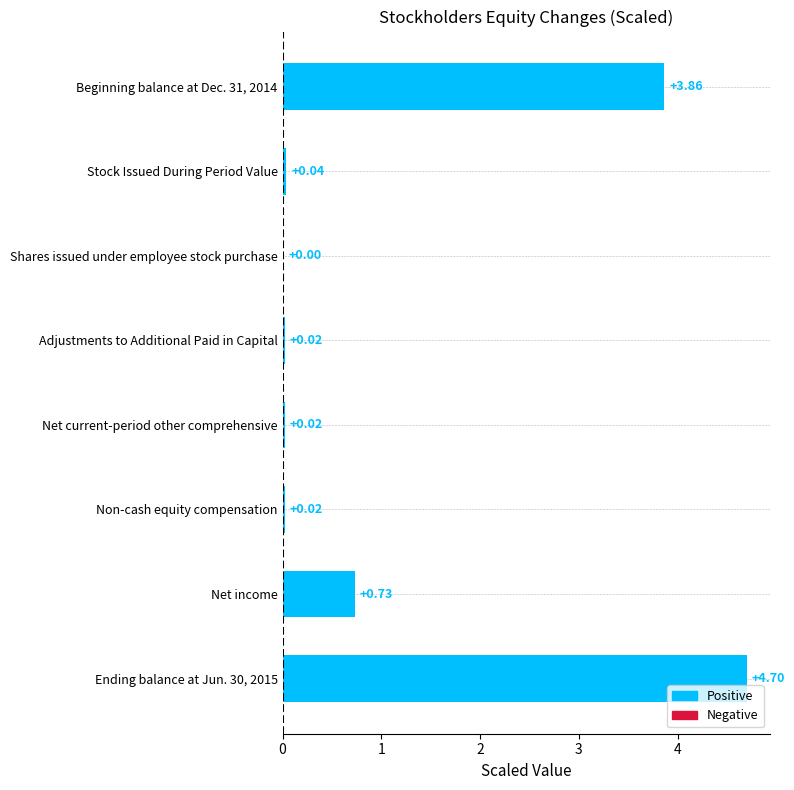

What is the maximum value shown in the chart?

4.7